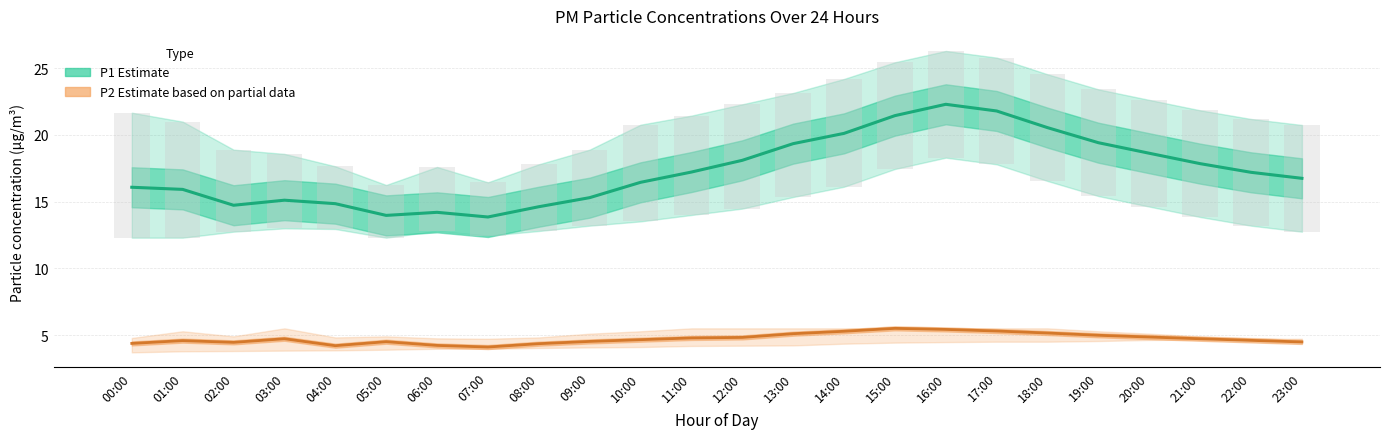

What is the spread (max minus min) of values at 19:00?

18.9